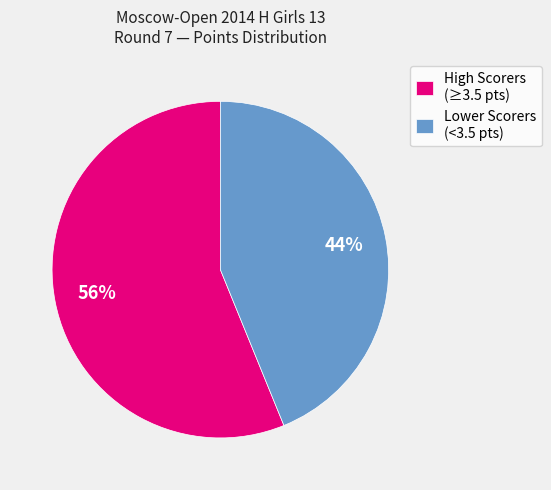

Is there any slice that represents more than half of the pie?

Yes